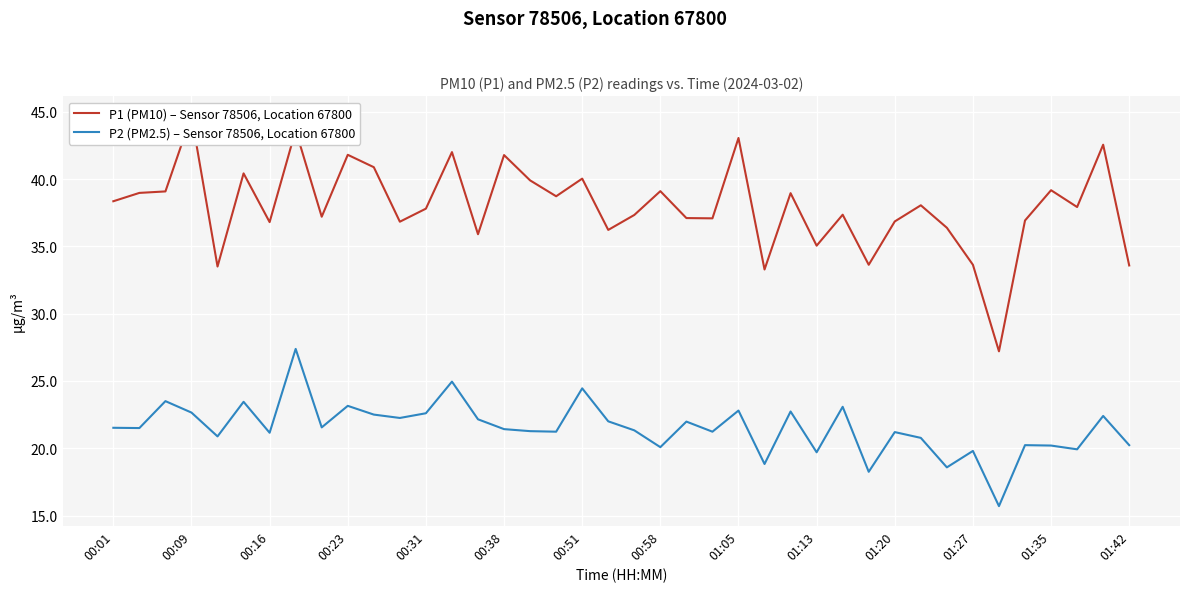

What is the maximum value for P2 (PM2.5) – Sensor 78506, Location 67800?

27.4